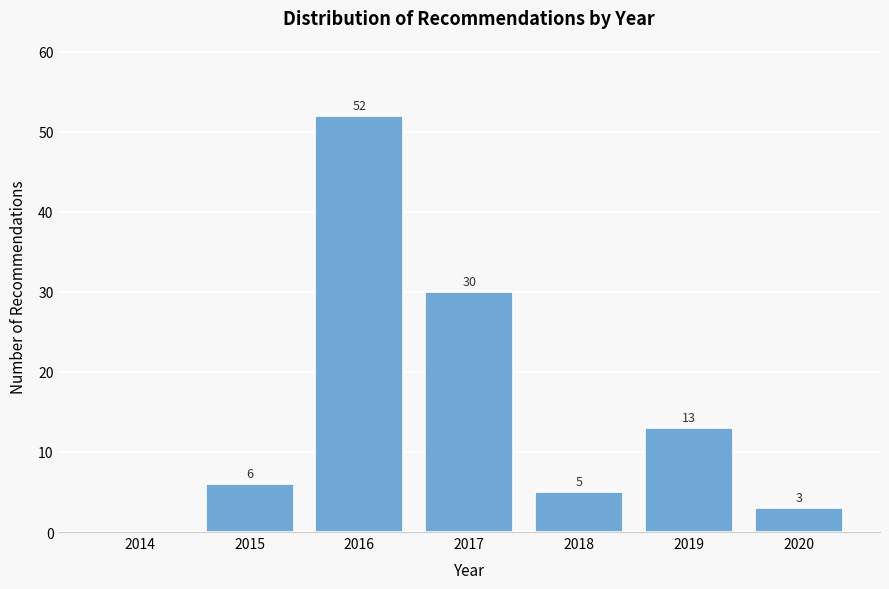

Reading left to right, what are all the values shown in this chart?

2014=0	2015=6	2016=52	2017=30	2018=5	2019=13	2020=3